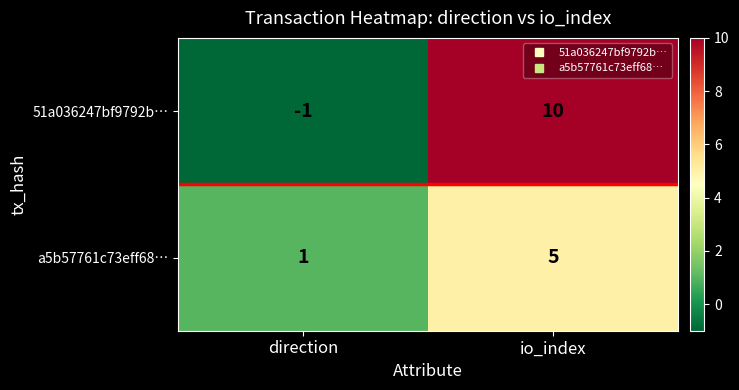

What is the sum of all 51a036247bf9792b… values?

9